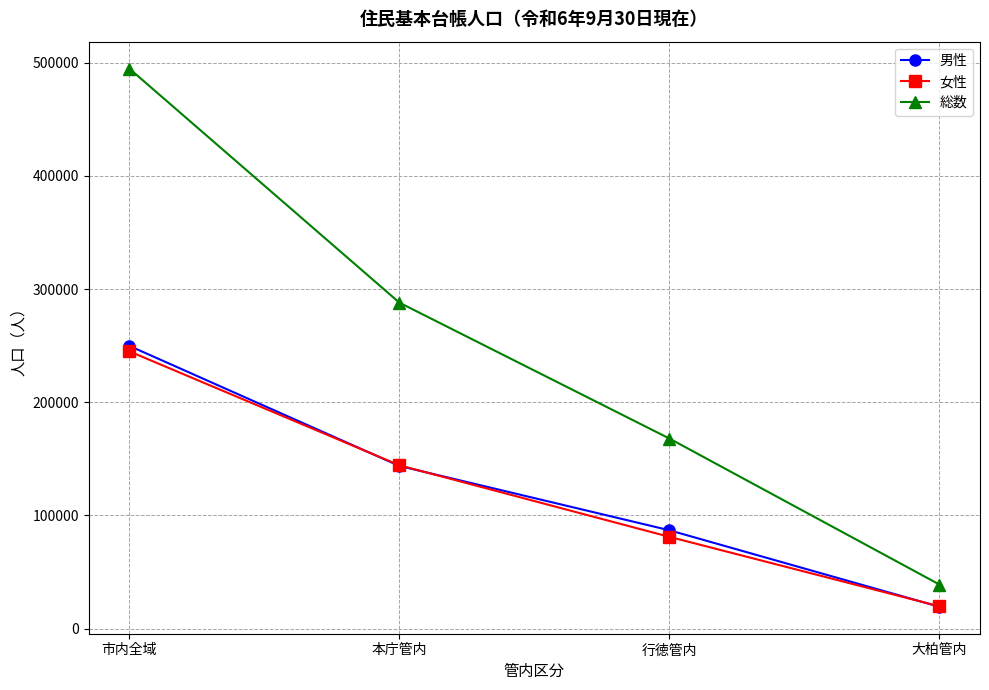

What is the difference between the maximum and minimum values in the 男性 series?

230593